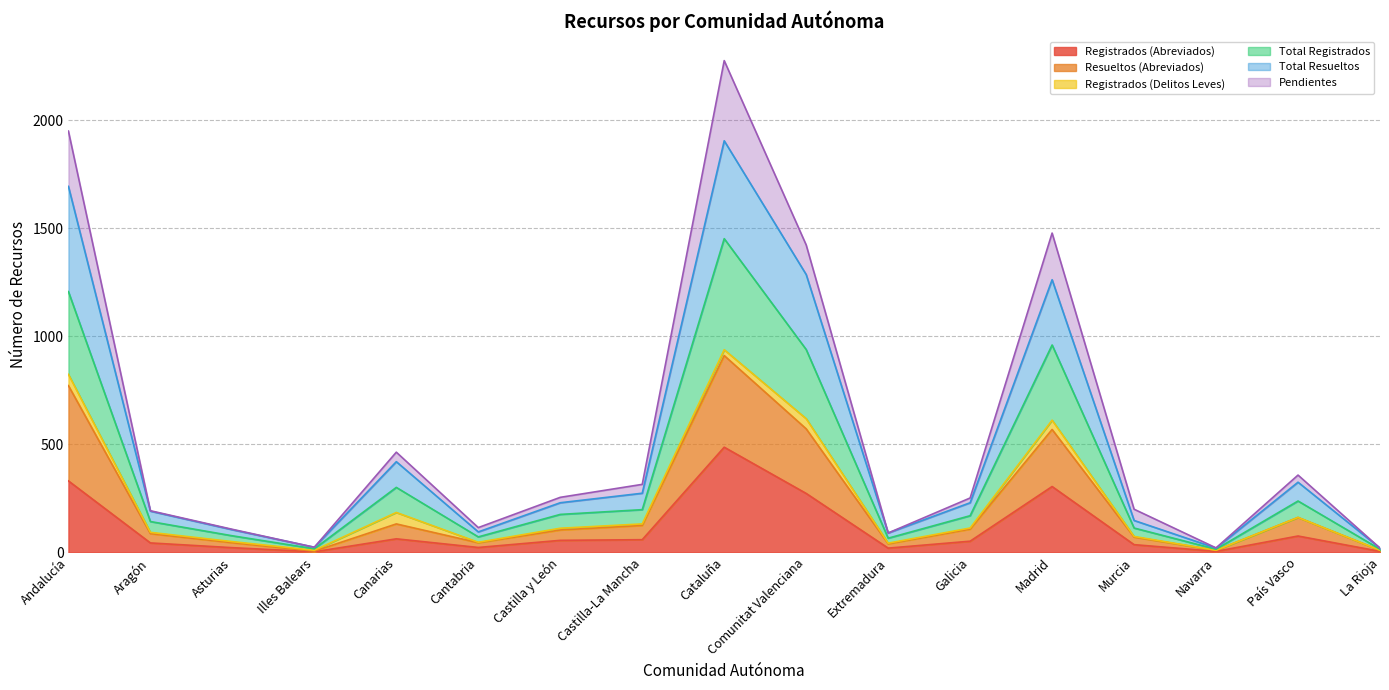

List the labels in order of Registrados (Abreviados) value, largest first.

Cataluña, Andalucía, Madrid, Comunitat Valenciana, País Vasco, Canarias, Castilla-La Mancha, Castilla y León, Galicia, Aragón, Murcia, Cantabria, Asturias, Extremadura, Navarra, La Rioja, Illes Balears